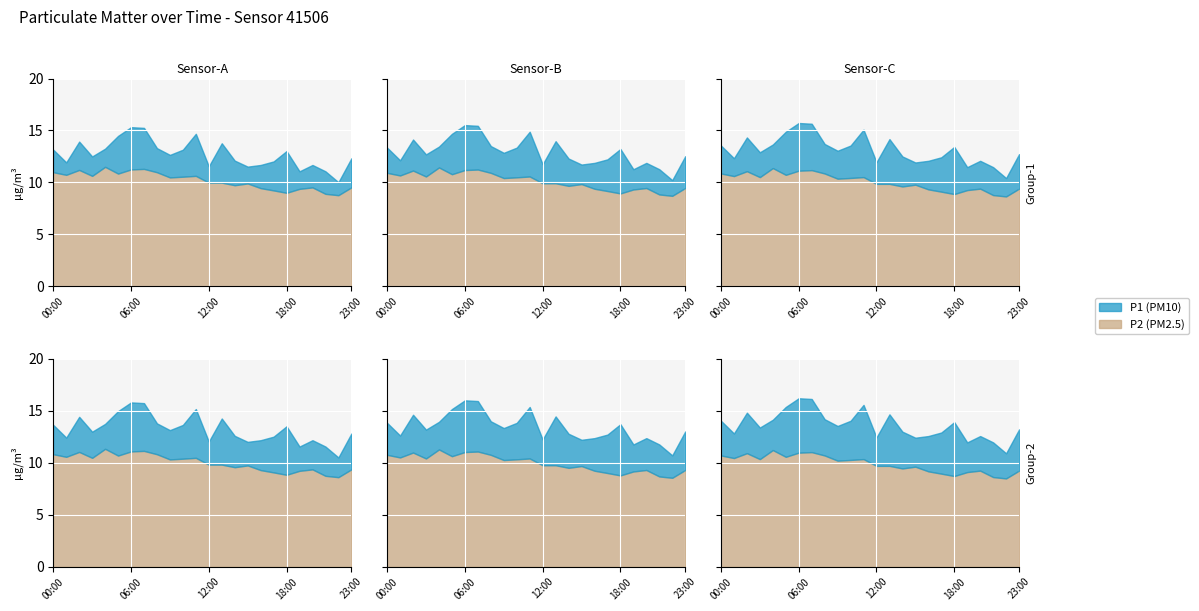

What is the approximate value of P1 at 13:00?

13.8